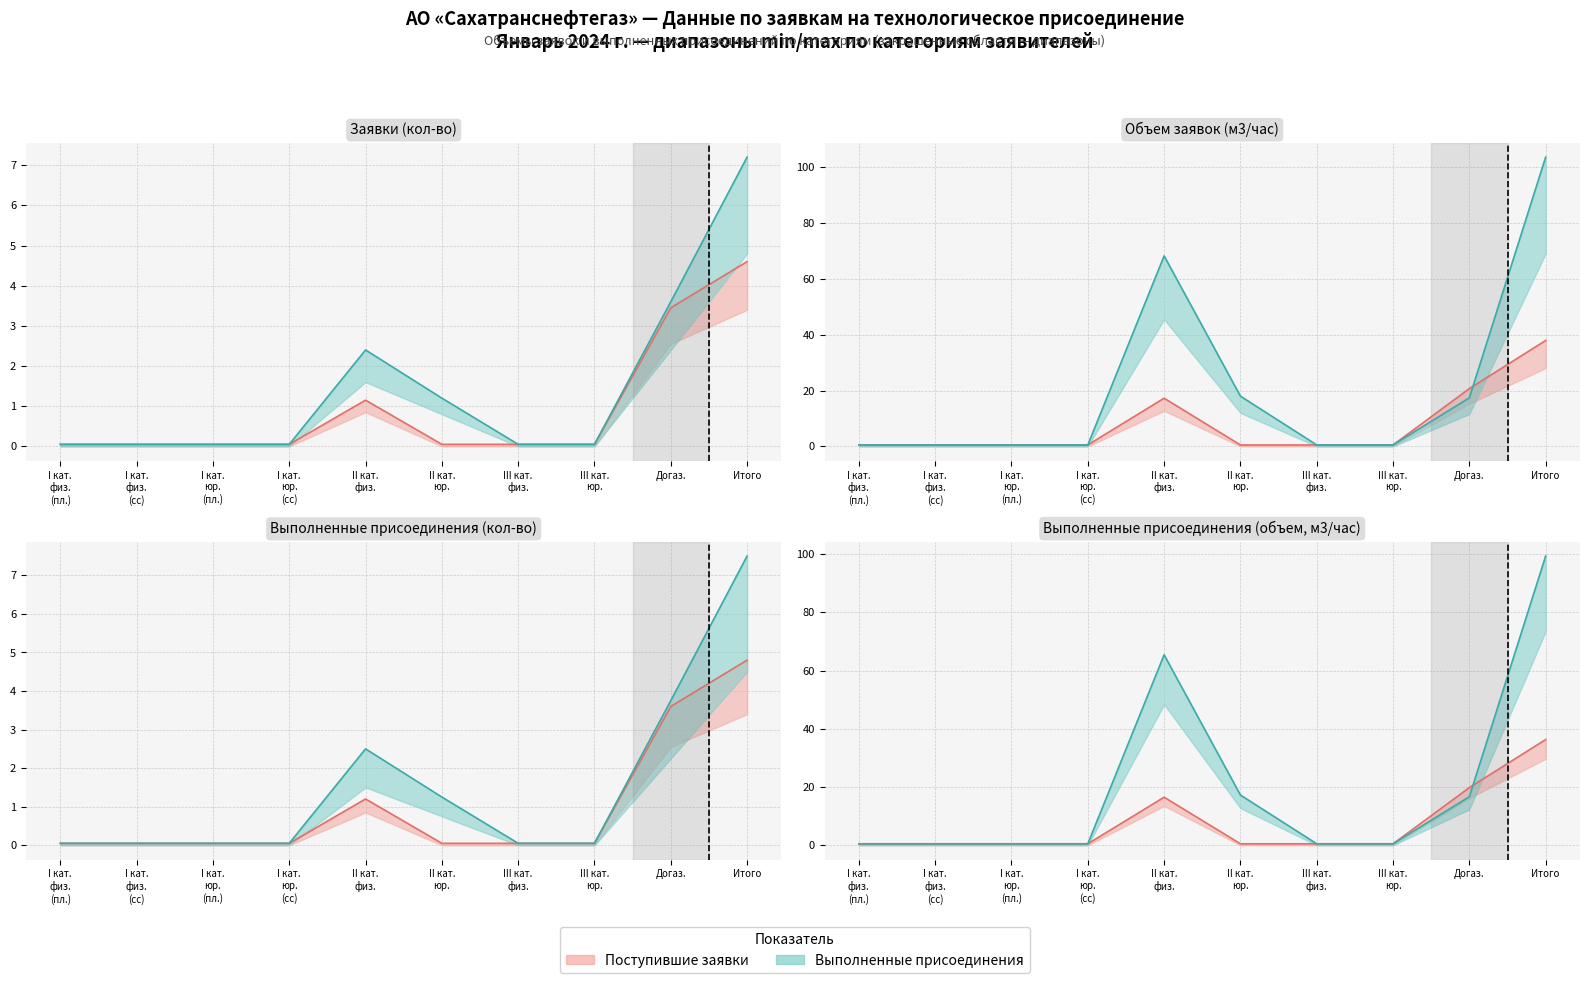

Which series has the largest total across all categories?

Присоединения (верх)